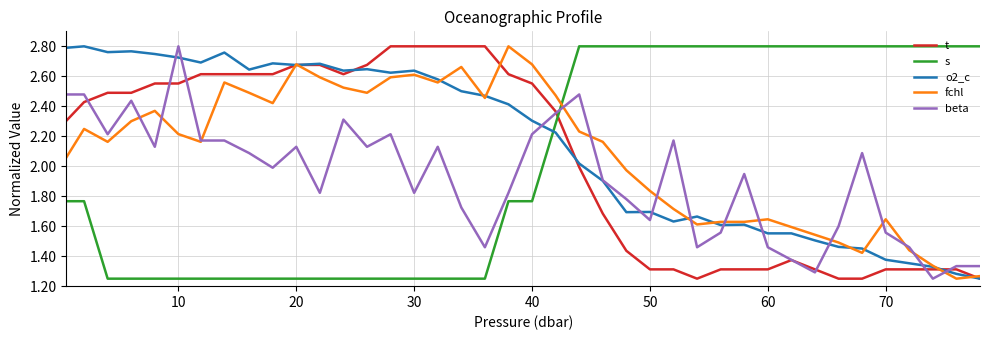

True or false: o2_c and fchl cross at least once.

True